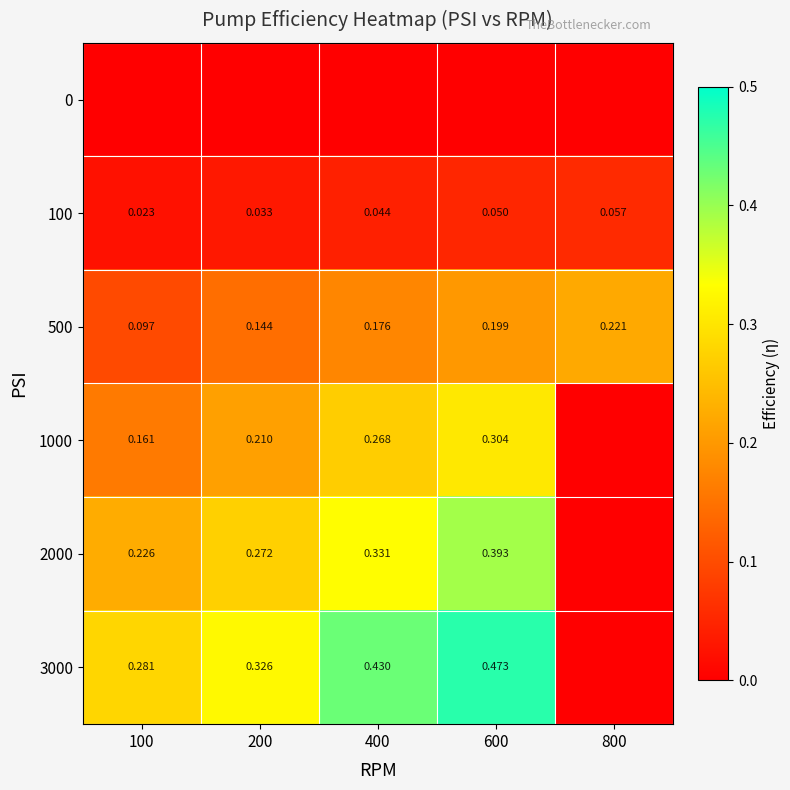

Is the value of 2000 at 400 greater than the value of 3000 at 200?

Yes